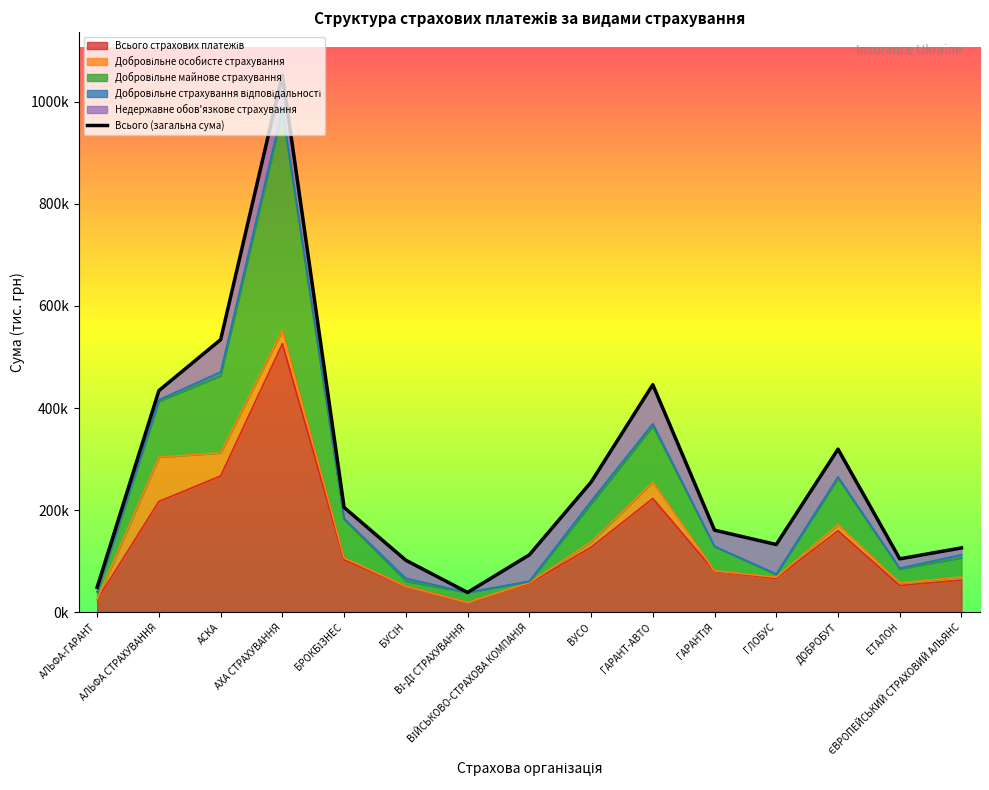

What is the label of the 14th point from the left?

ЕТАЛОН